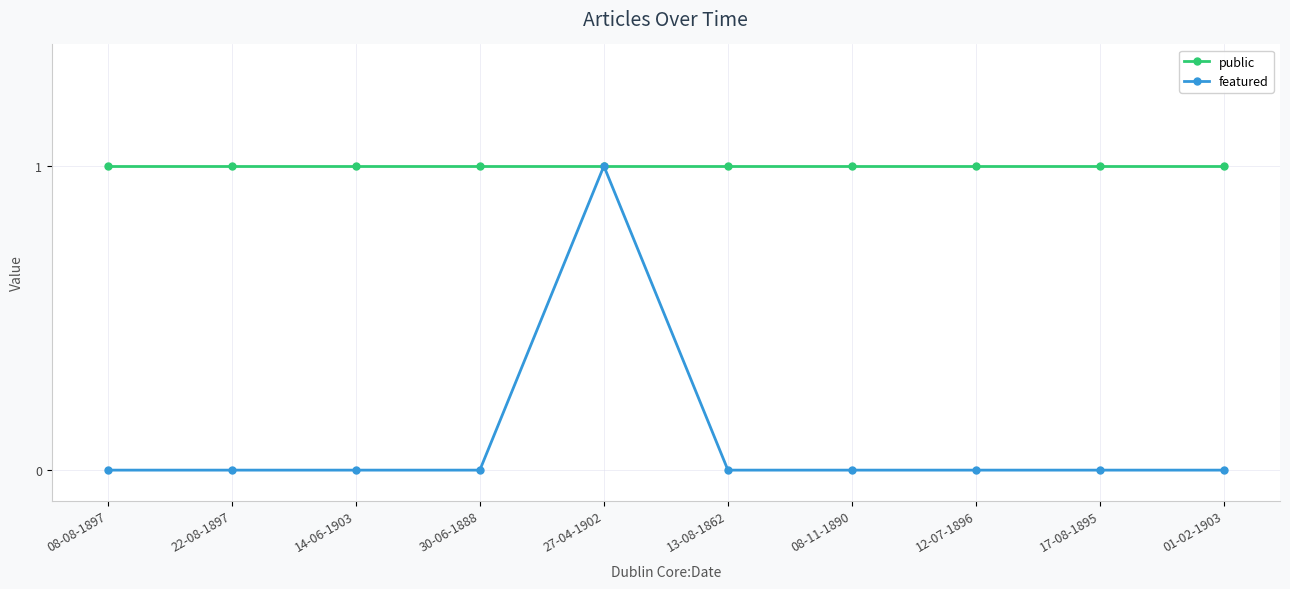

What is the highest value of the featured series?

1